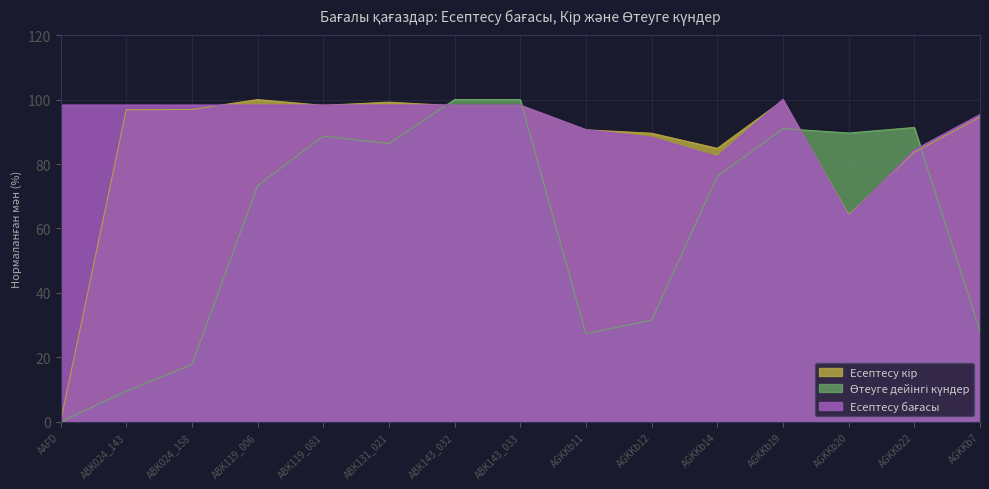

Where does the Есептесу кір series first go above 96?

ABK024_143